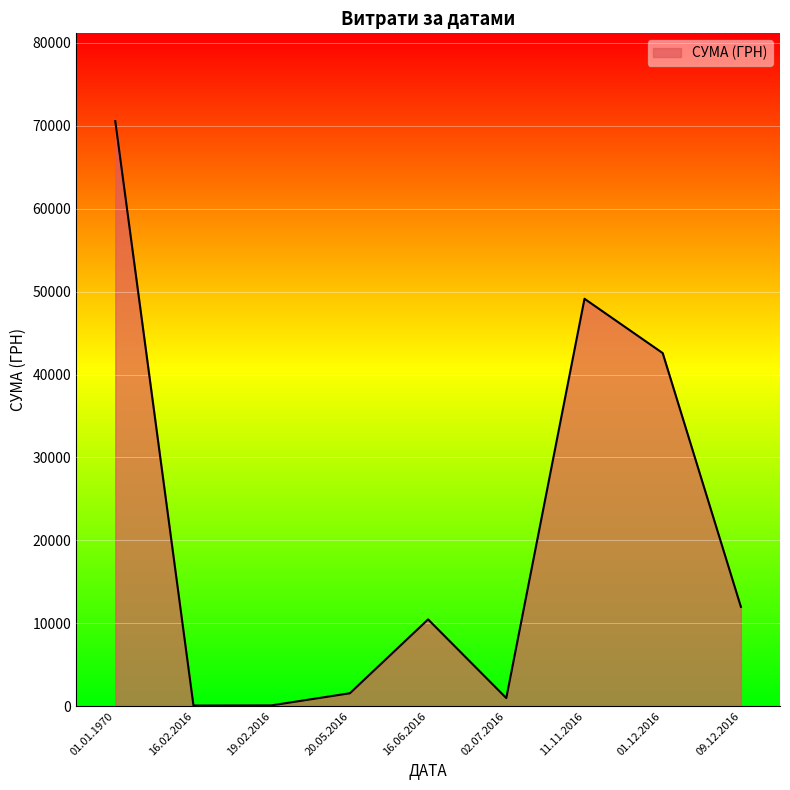

Does the chart display data point markers on the line(s)?

No